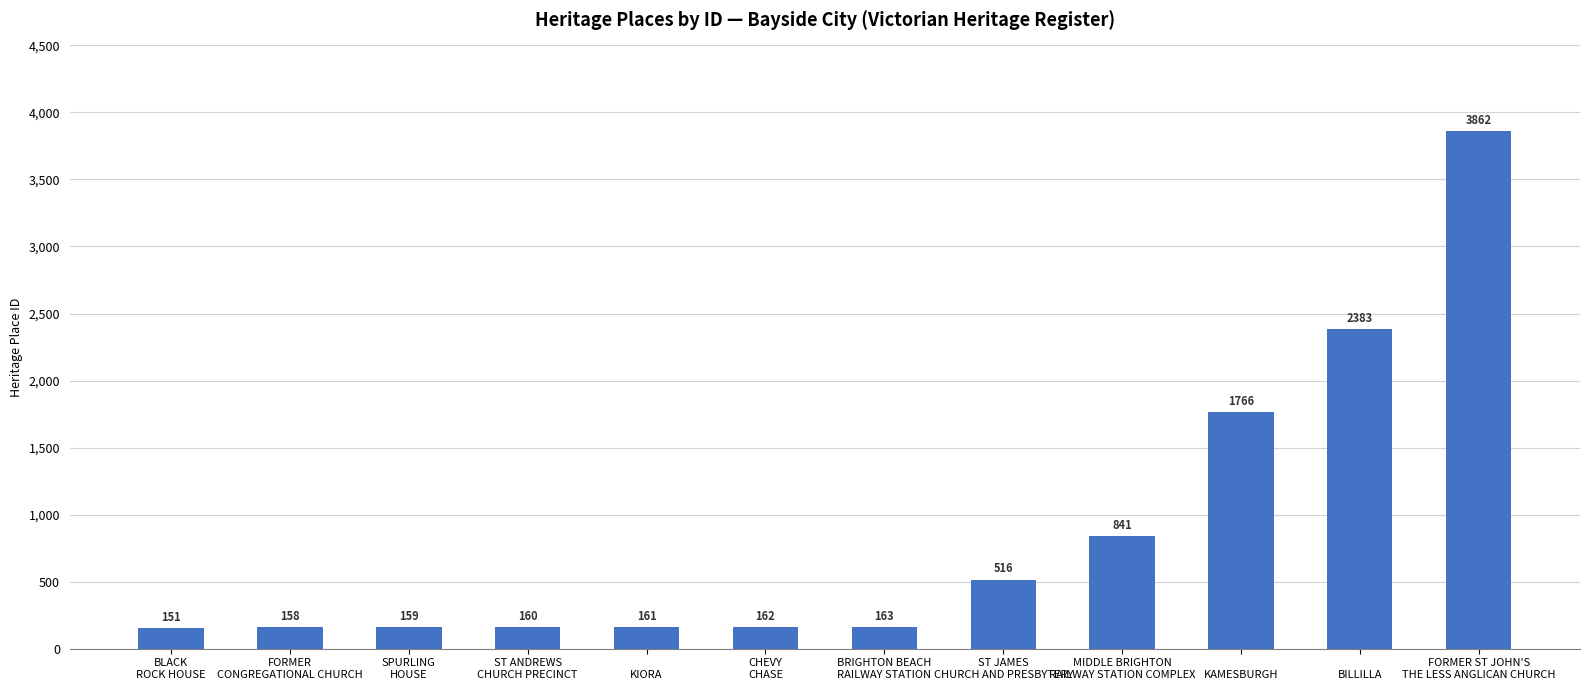

What is the label of the 12th bar from the right?

BLACK
ROCK HOUSE